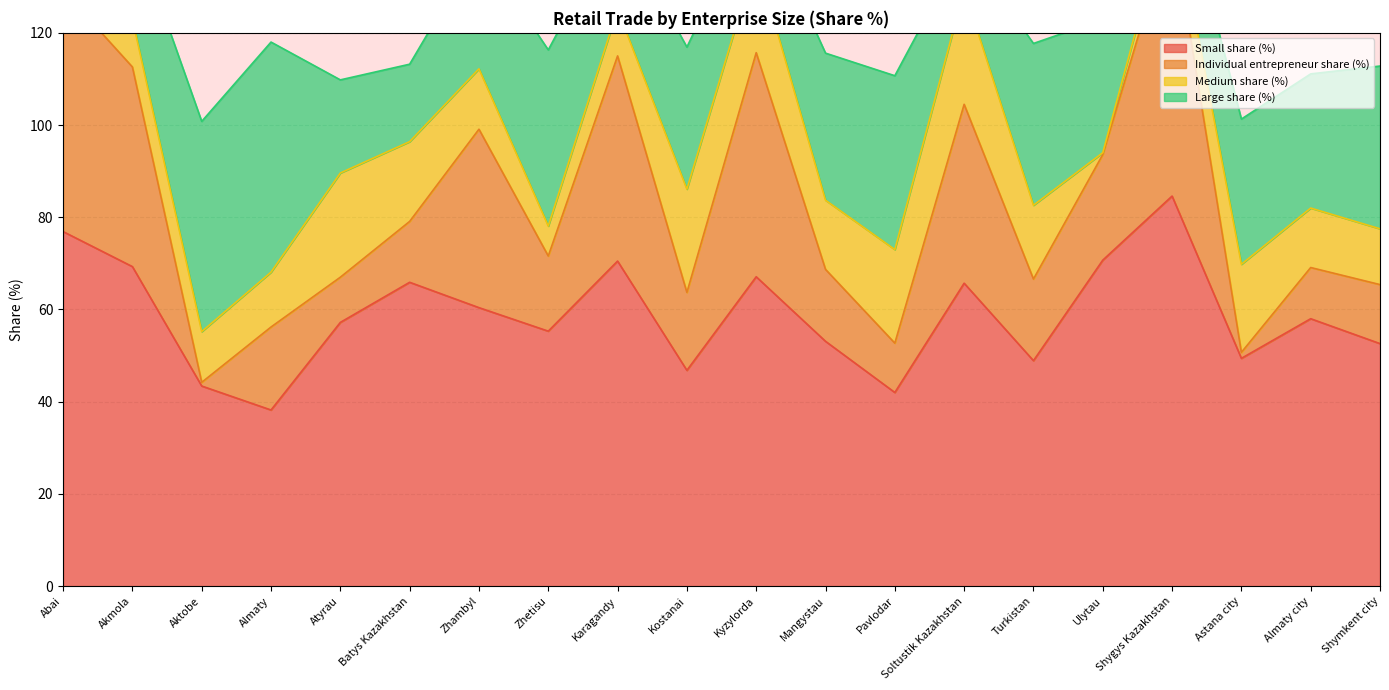

True or false: Small share (%) has a value of 29.6 at Aktobe.

False